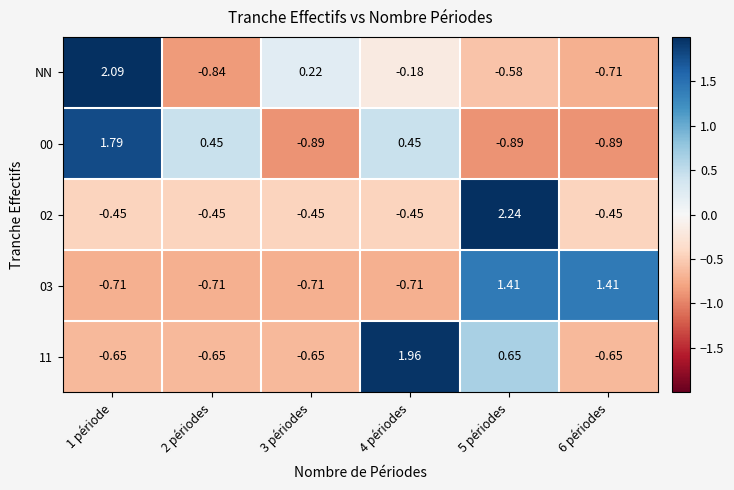

What is the difference between the highest and lowest values at 1 période?

2.8